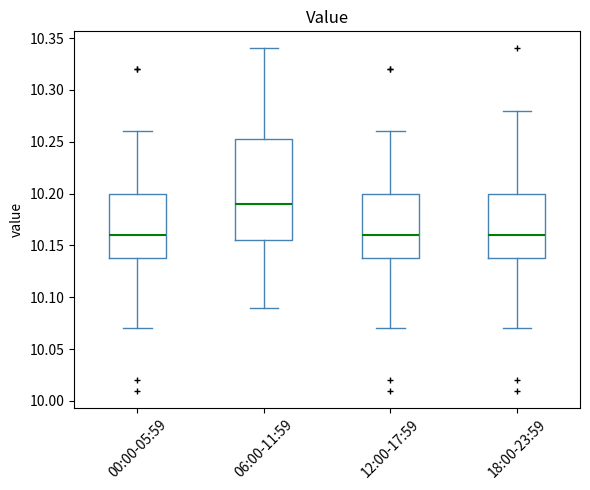

Which box is the tallest, from its lower edge to its upper edge?

06:00-11:59